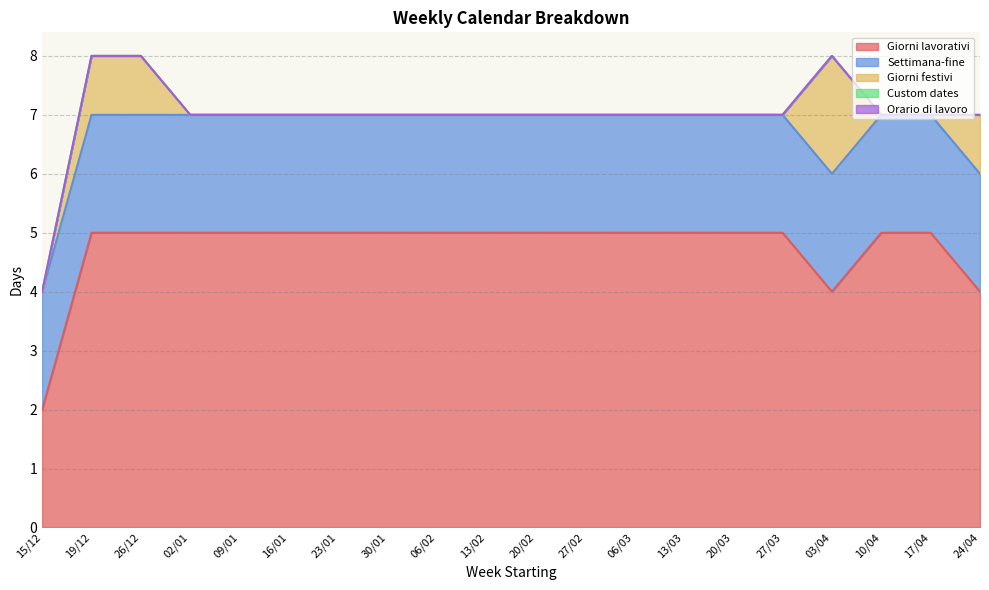

The value of Settimana-fine at 20/03 is 3. True or false?

False